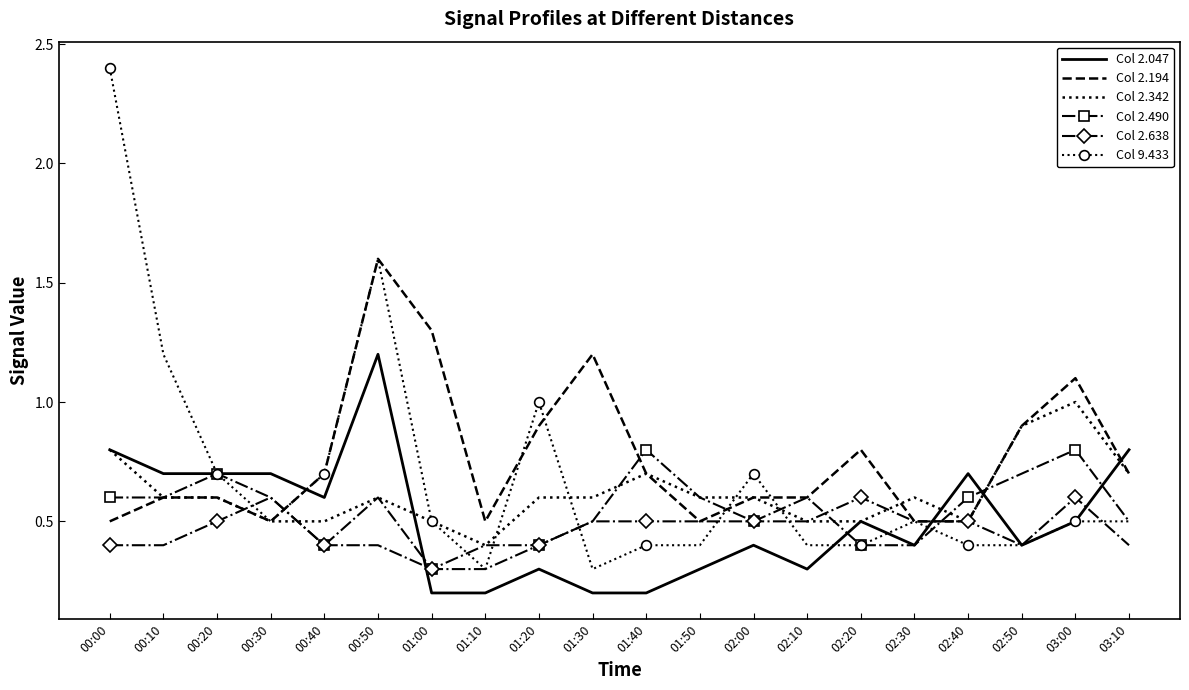

Rank the series by their maximum value, from highest to lowest.

Col 9.433, Col 2.194, Col 2.047, Col 2.342, Col 2.490, Col 2.638